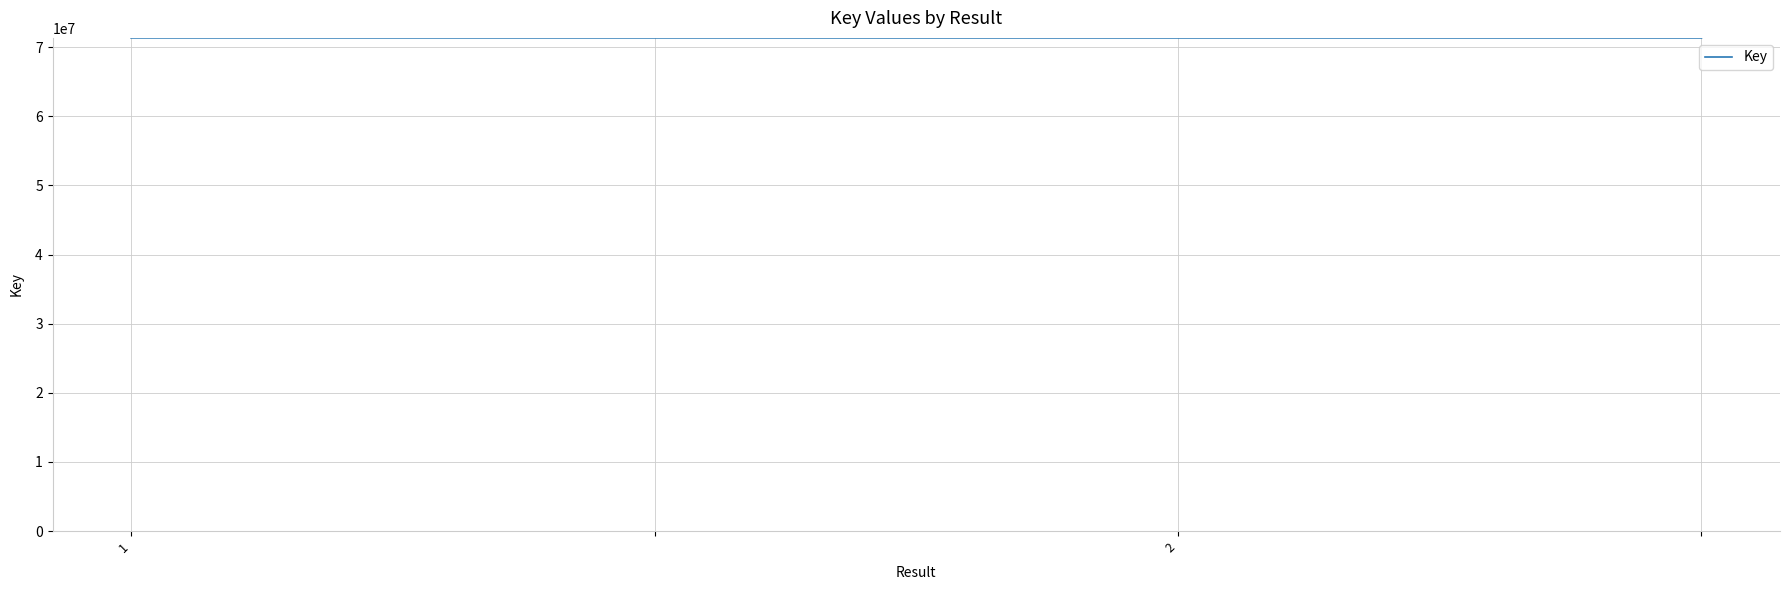

What is the greatest value displayed?

71354204